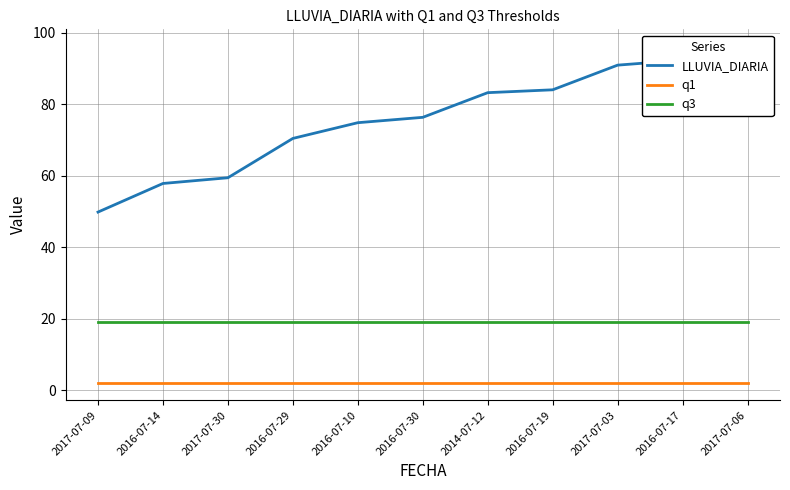

Reading left to right, extract all data points from this chart.

LLUVIA_DIARIA: 2017-07-09=49.8	2016-07-14=57.8	2017-07-30=59.4	2016-07-29=70.4	2016-07-10=74.8	2016-07-30=76.3	2014-07-12=83.2	2016-07-19=84.0	2017-07-03=90.9	2016-07-17=92.3	2017-07-06=96.2
q1: 2017-07-09=1.9	2016-07-14=1.9	2017-07-30=1.9	2016-07-29=1.9	2016-07-10=1.9	2016-07-30=1.9	2014-07-12=1.9	2016-07-19=1.9	2017-07-03=1.9	2016-07-17=1.9	2017-07-06=1.9
q3: 2017-07-09=18.9	2016-07-14=18.9	2017-07-30=18.9	2016-07-29=18.9	2016-07-10=18.9	2016-07-30=18.9	2014-07-12=18.9	2016-07-19=18.9	2017-07-03=18.9	2016-07-17=18.9	2017-07-06=18.9